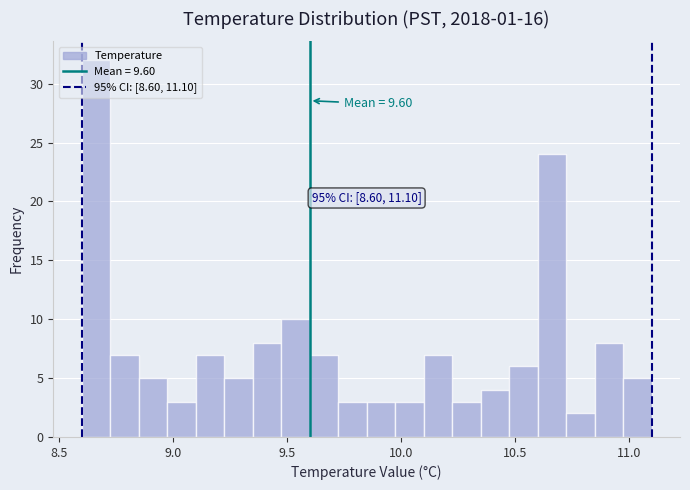

Read against the x-axis, roughly where is the centre of the tallest bar?

8.65